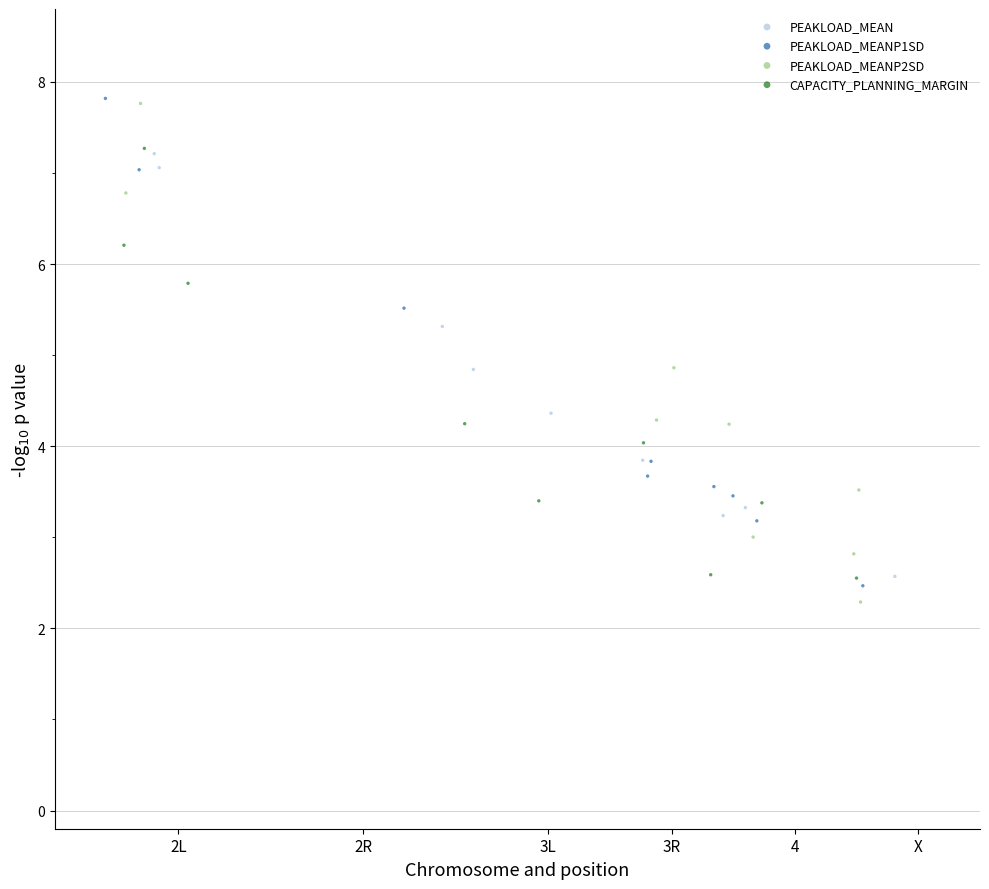

What are all the series names shown in the legend?

PEAKLOAD_MEAN, PEAKLOAD_MEANP1SD, PEAKLOAD_MEANP2SD, CAPACITY_PLANNING_MARGIN